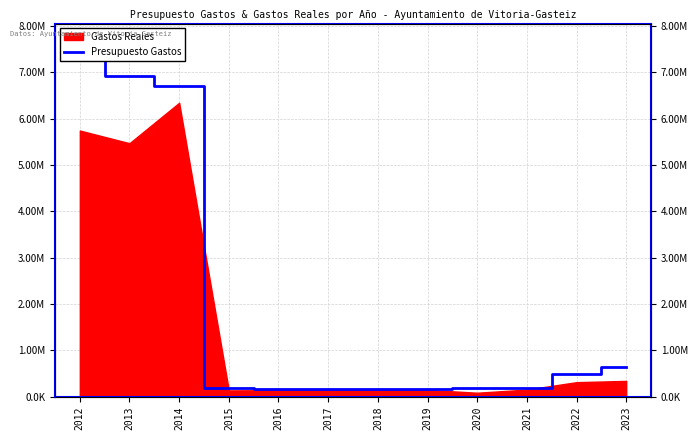

What is the average value?

1974996.6